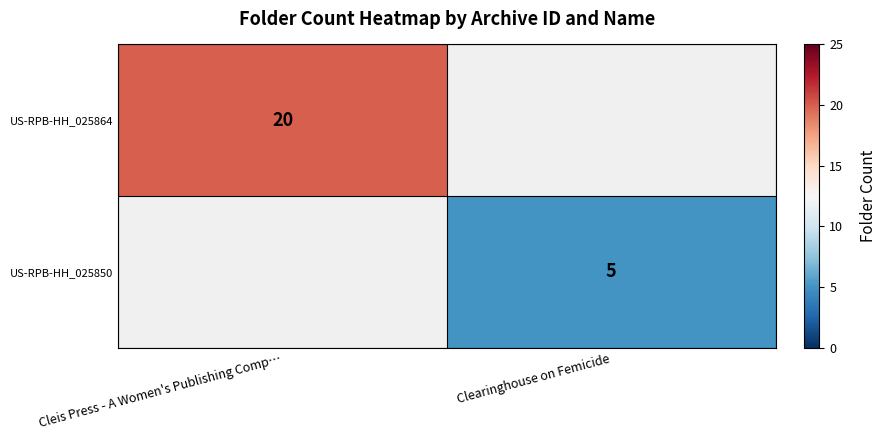

The US-RPB-HH_025864 series shows 7 at Cleis Press - A Women's Publishing Comp…. True or false?

False